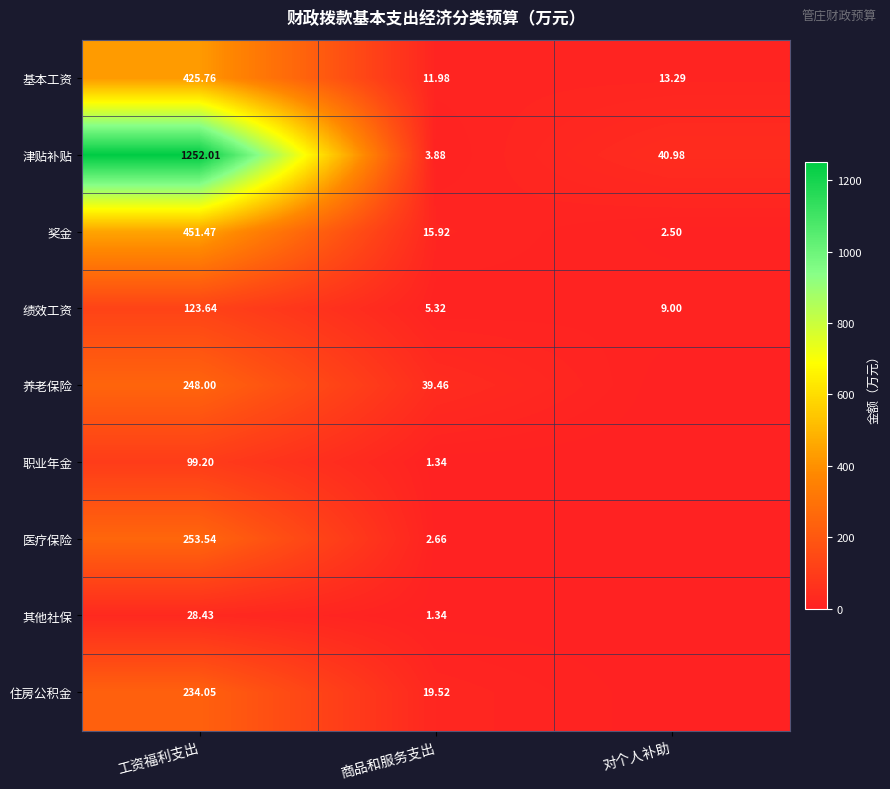

Read the 奖金 value at 对个人补助.

2.5